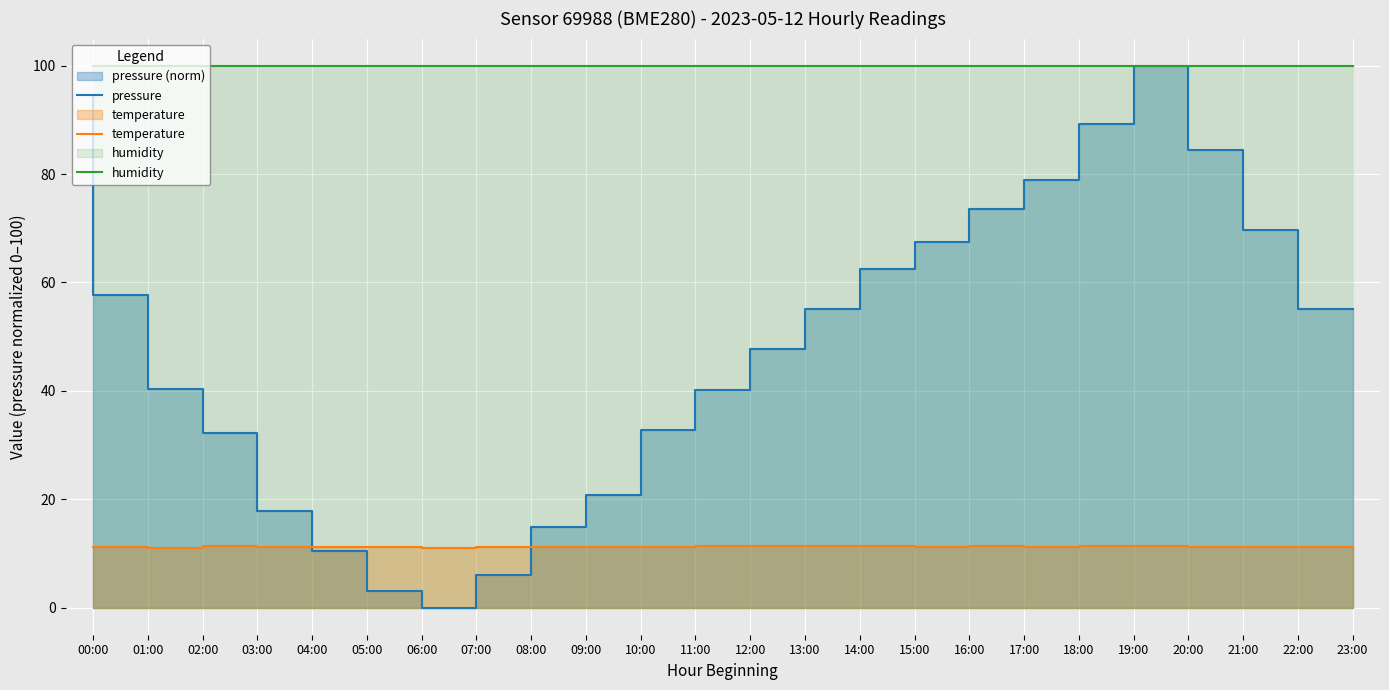

True or false: humidity and temperature intersect in this chart.

False